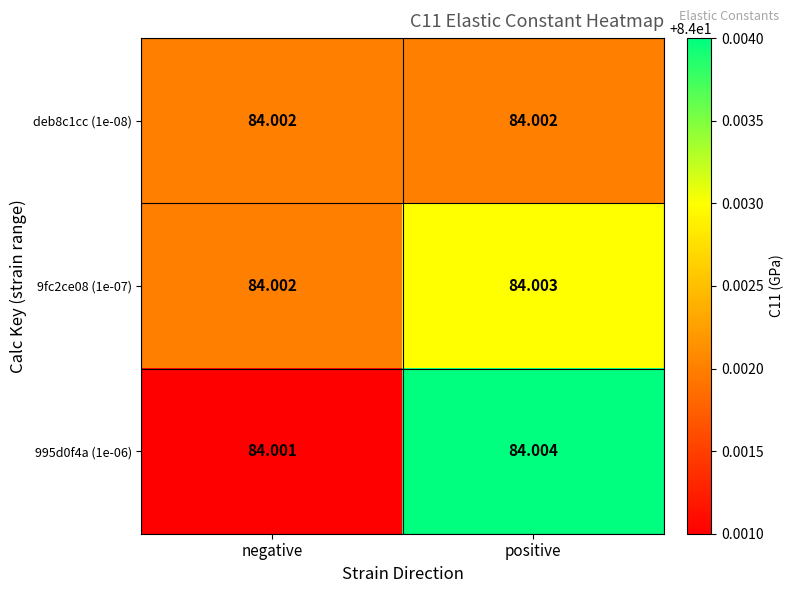

Rank the categories by 9fc2ce08 (1e-07) value from lowest to highest.

negative, positive